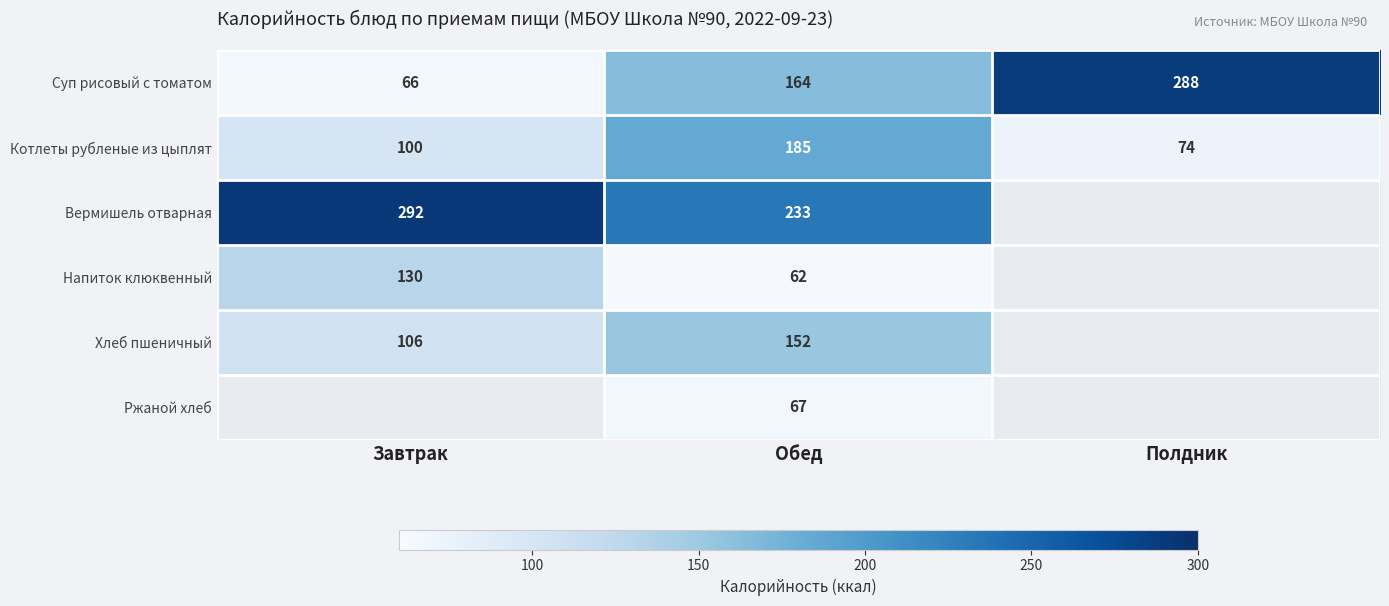

What is the highest value of the Суп рисовый с томатом series?

288